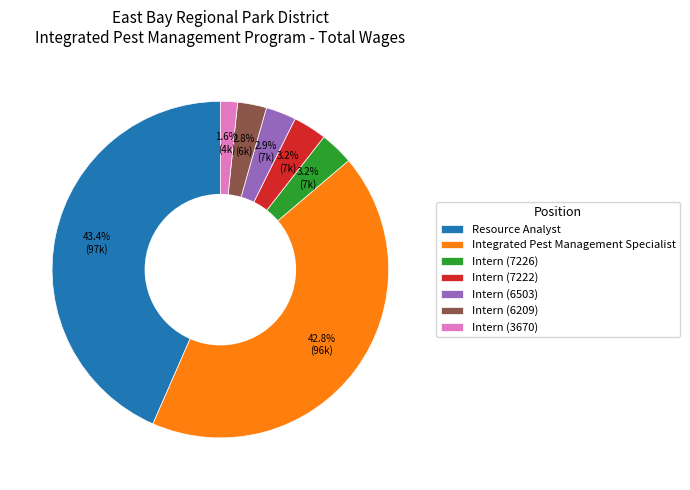

How many slices are in this pie chart?

7